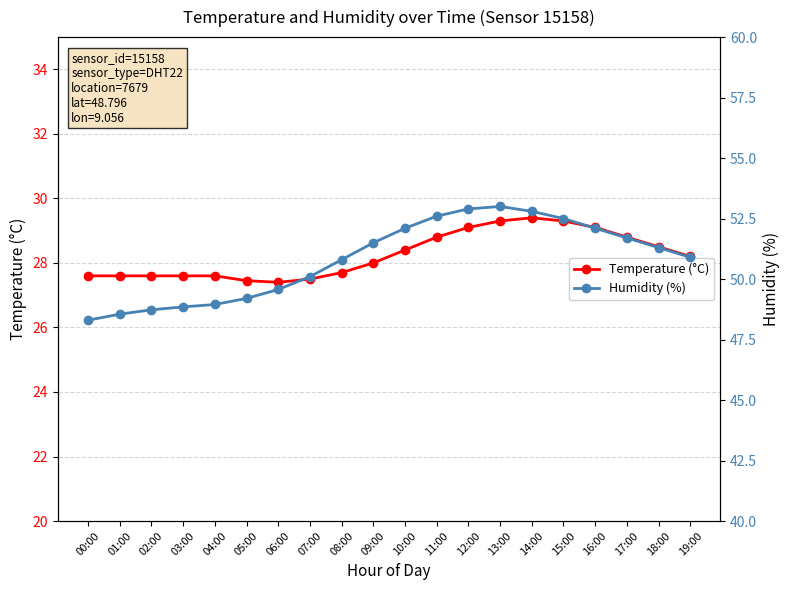

What are all the series names shown in the legend?

Temperature (°C), Humidity (%)